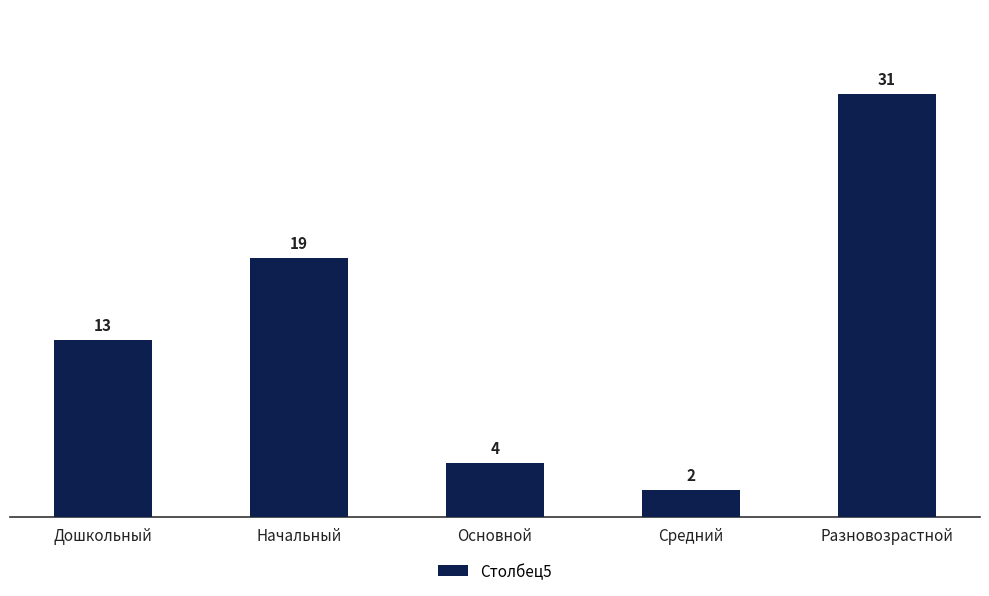

What is the approximate value at Разновозрастной?

31